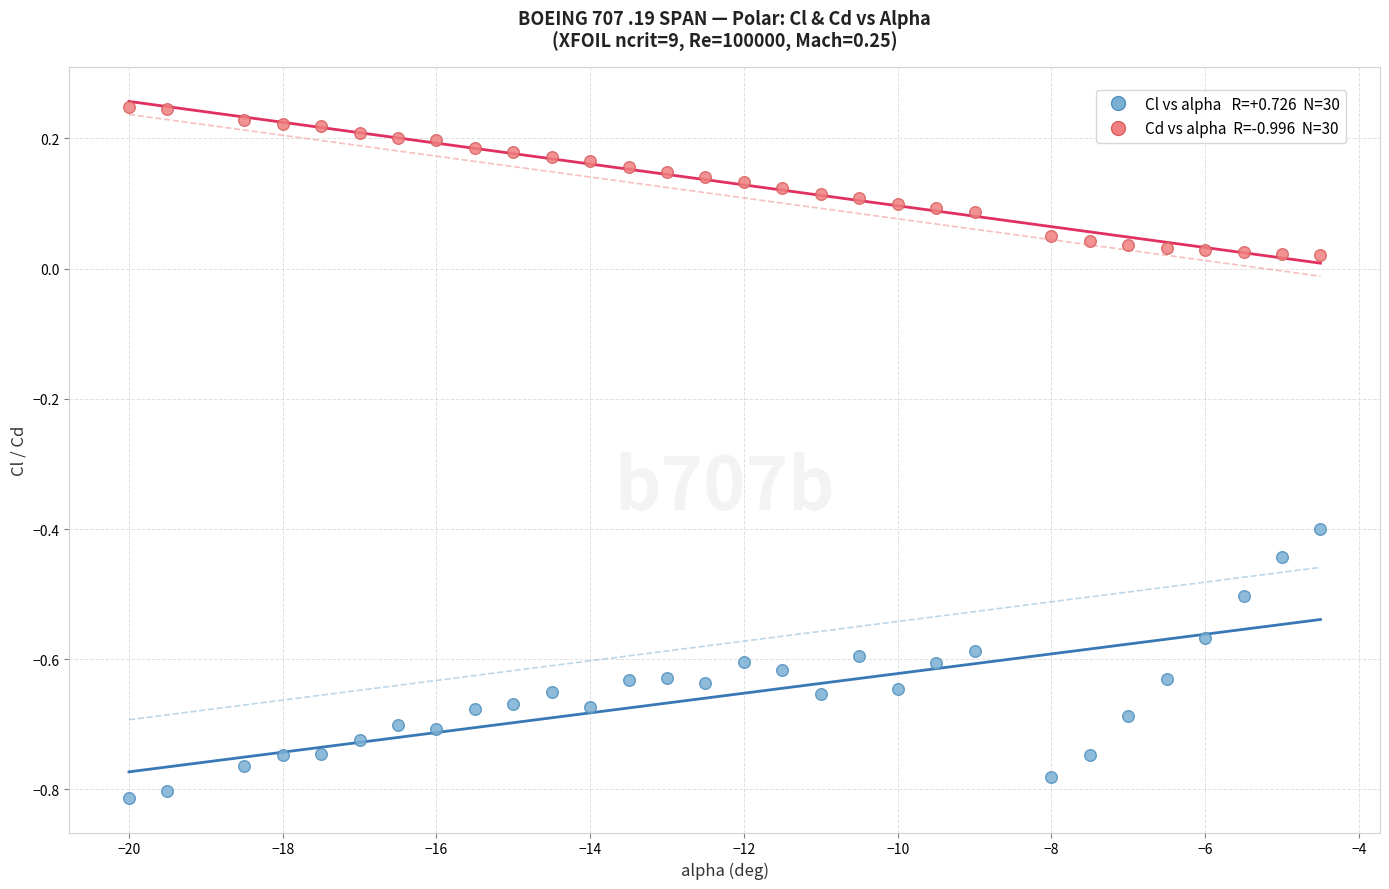

Across all data points, what is the range of Y values (max minus min)?

1.1